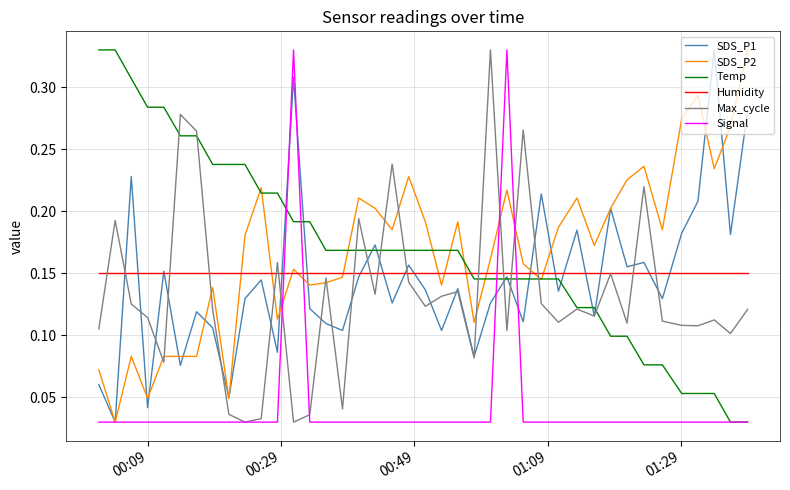

True or false: Humidity and Signal cross at least once.

True